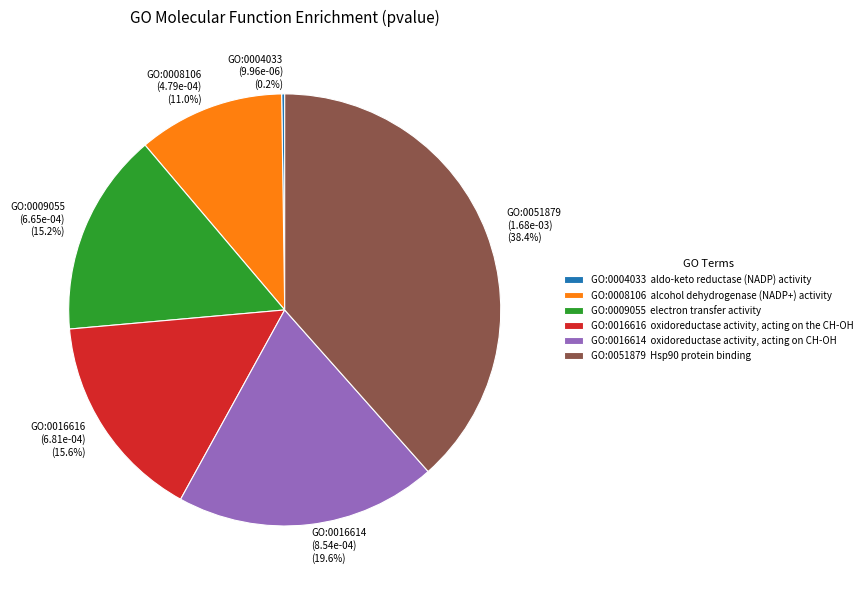

Is GO:0016616 the majority of the pie?

No